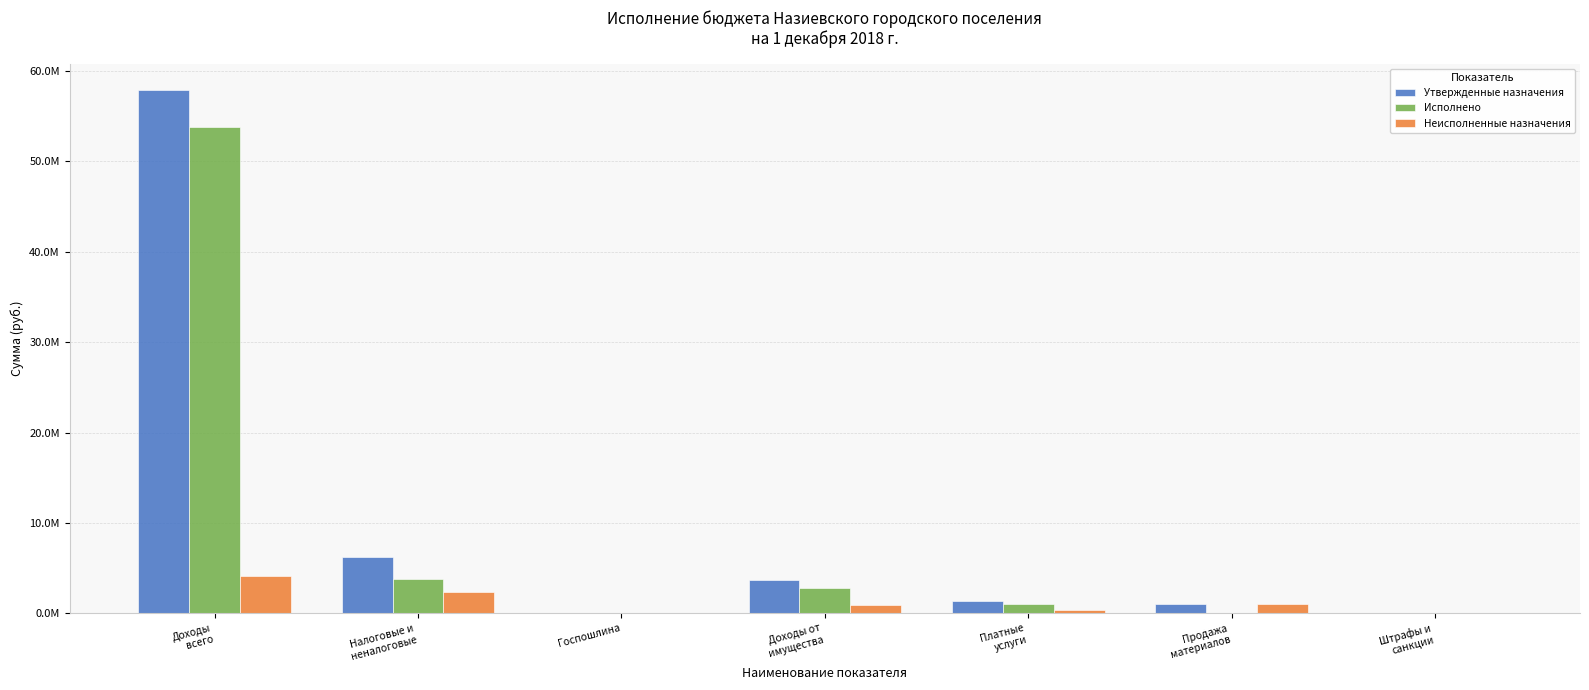

Where does the Утвержденные назначения series first go above 1385800?

Доходы
всего